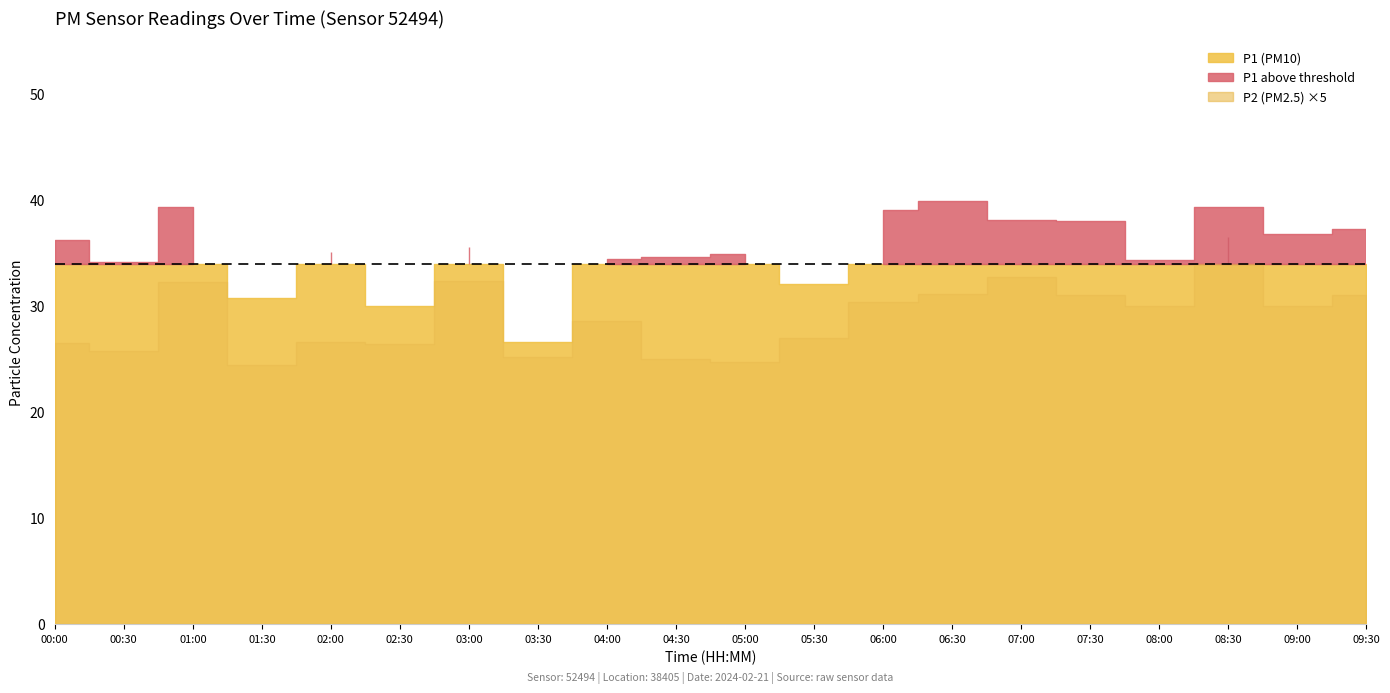

At which label does P1 reach its minimum?

03:30